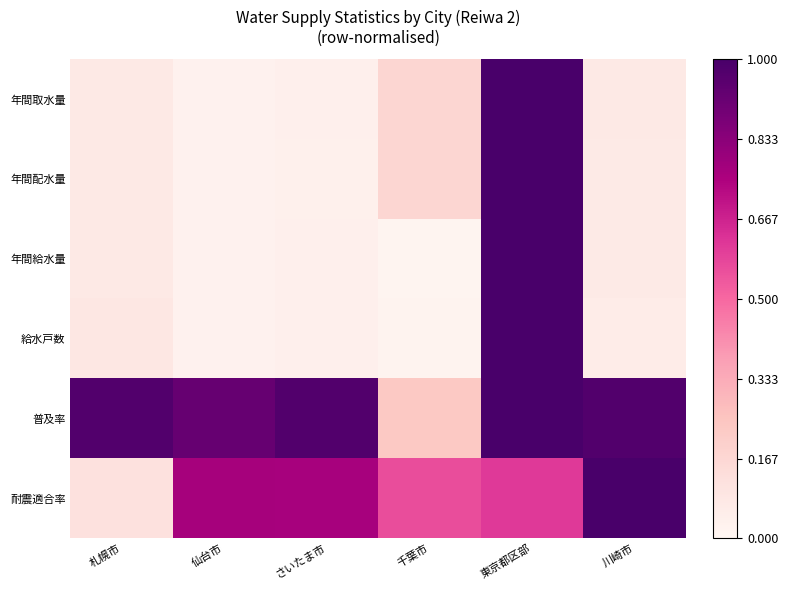

At how many categories does at least one series exceed 0?

6